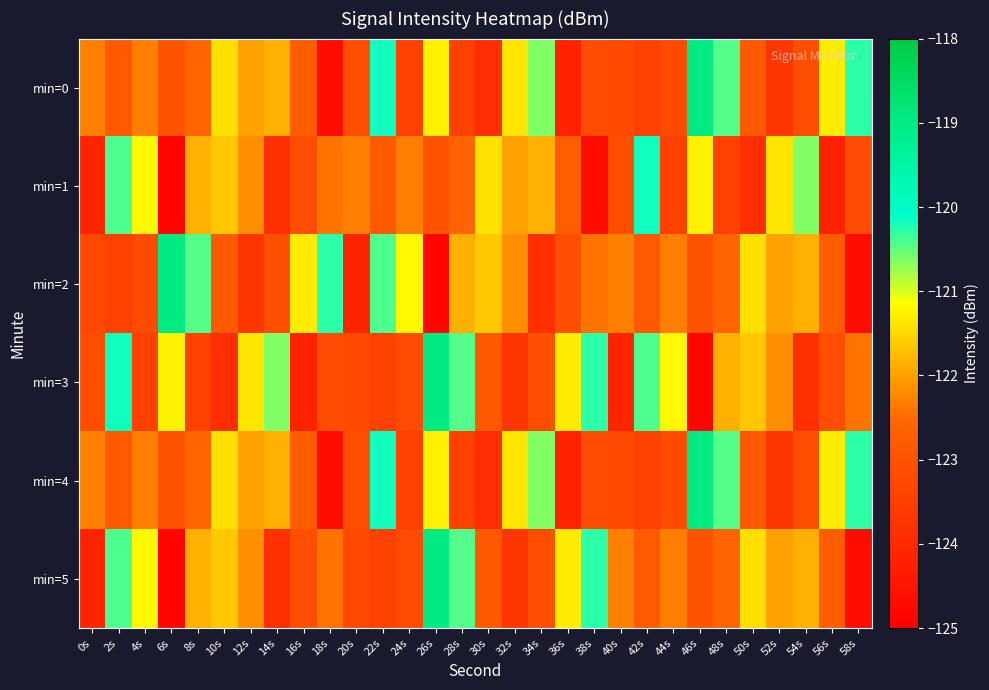

Reading right to left, transcribe all the data shown in this chart.

min=0: 58s=-120.3	56s=-121.3	54s=-123.1	52s=-123.7	50s=-122.9	48s=-120.5	46s=-119.0	44s=-123.2	42s=-123.4	40s=-123.3	38s=-123.1	36s=-124.2	34s=-120.6	32s=-121.4	30s=-123.9	28s=-123.5	26s=-121.3	24s=-123.5	22s=-120.2	20s=-123.1	18s=-124.7	16s=-122.7	14s=-121.9	12s=-122.0	10s=-121.4	8s=-122.6	6s=-123.0	4s=-122.3	2s=-122.8	0s=-122.3
min=1: 58s=-123.1	56s=-124.2	54s=-120.6	52s=-121.4	50s=-123.9	48s=-123.5	46s=-121.3	44s=-123.5	42s=-120.2	40s=-123.1	38s=-124.7	36s=-122.7	34s=-121.9	32s=-122.0	30s=-121.4	28s=-122.6	26s=-123.0	24s=-122.3	22s=-122.8	20s=-122.3	18s=-122.4	16s=-123.1	14s=-123.8	12s=-122.2	10s=-121.7	8s=-121.9	6s=-124.9	4s=-121.2	2s=-120.4	0s=-124.1
min=2: 58s=-124.7	56s=-122.7	54s=-121.9	52s=-122.0	50s=-121.4	48s=-122.6	46s=-123.0	44s=-122.3	42s=-122.8	40s=-122.3	38s=-122.4	36s=-123.1	34s=-123.8	32s=-122.2	30s=-121.7	28s=-121.9	26s=-124.9	24s=-121.2	22s=-120.4	20s=-124.1	18s=-120.3	16s=-121.3	14s=-123.1	12s=-123.7	10s=-122.9	8s=-120.5	6s=-119.0	4s=-123.2	2s=-123.4	0s=-123.3
min=3: 58s=-122.4	56s=-123.1	54s=-123.8	52s=-122.2	50s=-121.7	48s=-121.9	46s=-124.9	44s=-121.2	42s=-120.4	40s=-124.1	38s=-120.3	36s=-121.3	34s=-123.1	32s=-123.7	30s=-122.9	28s=-120.5	26s=-119.0	24s=-123.2	22s=-123.4	20s=-123.3	18s=-123.1	16s=-124.2	14s=-120.6	12s=-121.4	10s=-123.9	8s=-123.5	6s=-121.3	4s=-123.5	2s=-120.2	0s=-123.1
min=4: 58s=-120.3	56s=-121.3	54s=-123.1	52s=-123.7	50s=-122.9	48s=-120.5	46s=-119.0	44s=-123.2	42s=-123.4	40s=-123.3	38s=-123.1	36s=-124.2	34s=-120.6	32s=-121.4	30s=-123.9	28s=-123.5	26s=-121.3	24s=-123.5	22s=-120.2	20s=-123.1	18s=-124.7	16s=-122.7	14s=-121.9	12s=-122.0	10s=-121.4	8s=-122.6	6s=-123.0	4s=-122.3	2s=-122.8	0s=-122.3
min=5: 58s=-124.7	56s=-122.7	54s=-121.9	52s=-122.0	50s=-121.4	48s=-122.6	46s=-123.0	44s=-122.3	42s=-122.8	40s=-122.3	38s=-120.3	36s=-121.3	34s=-123.1	32s=-123.7	30s=-122.9	28s=-120.5	26s=-119.0	24s=-123.2	22s=-123.4	20s=-123.3	18s=-122.4	16s=-123.1	14s=-123.8	12s=-122.2	10s=-121.7	8s=-121.9	6s=-124.9	4s=-121.2	2s=-120.4	0s=-124.1